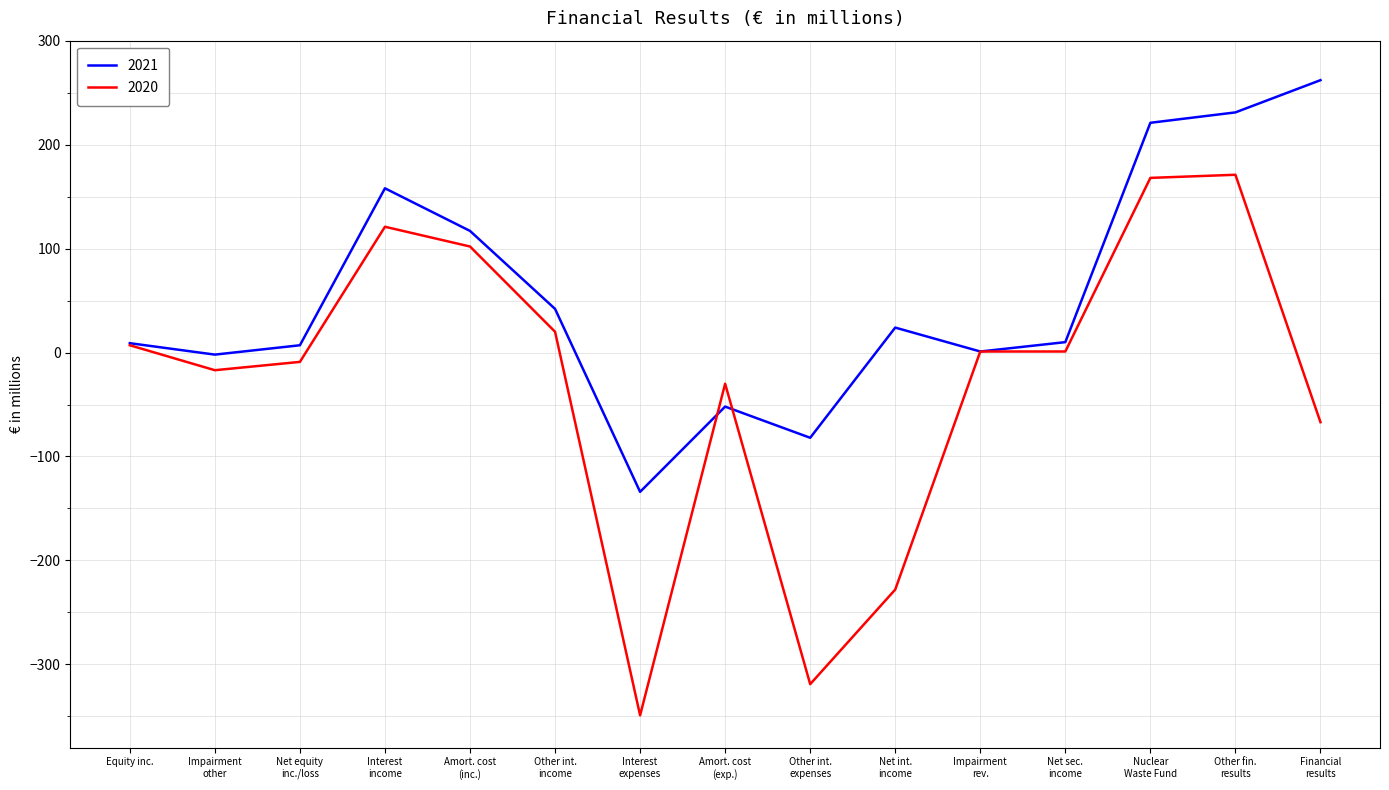

Which series has the largest total across all categories?

2021